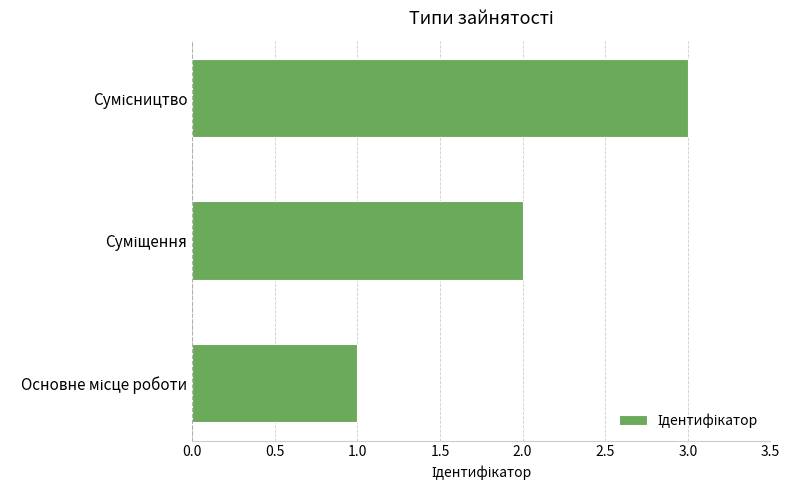

What is the greatest value displayed?

3